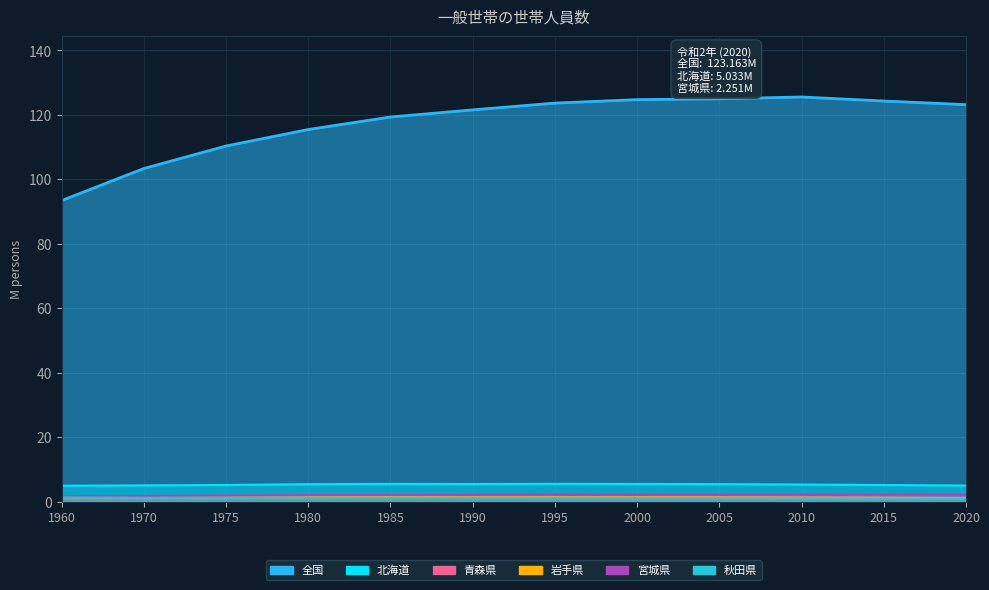

True or false: 岩手県 and 全国 intersect in this chart.

False